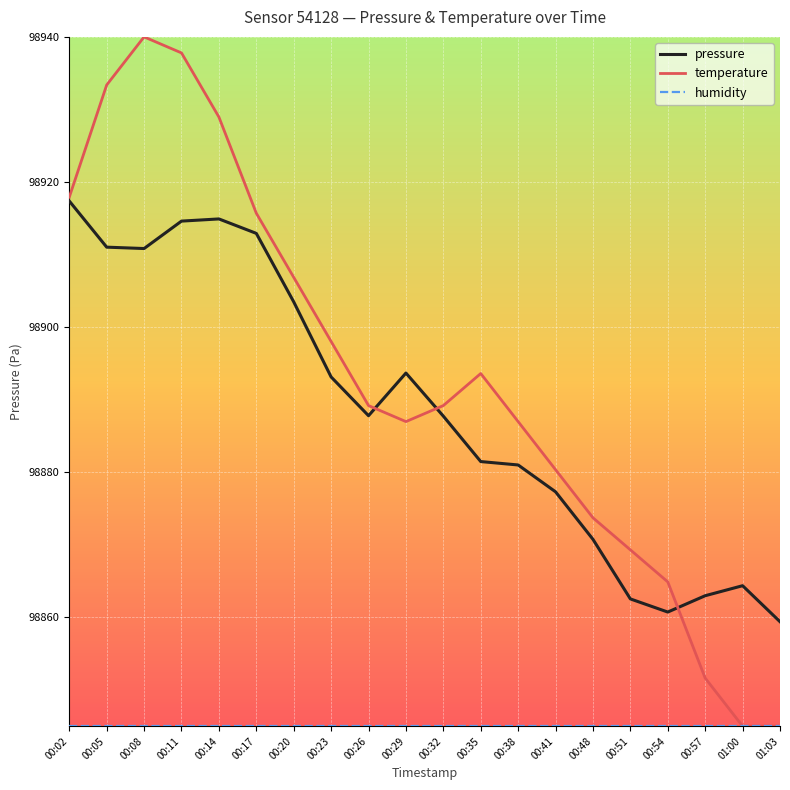

At which label does pressure first exceed 98887?

00:02